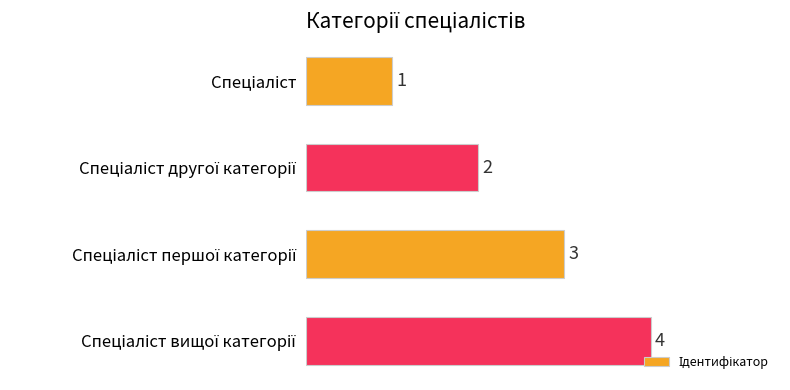

What is the difference between the maximum and minimum values?

3